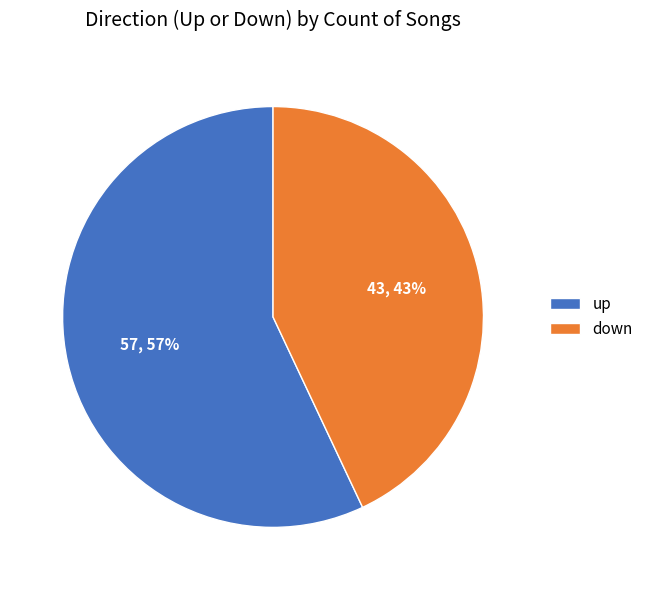

Does up account for over 50% of the chart?

Yes